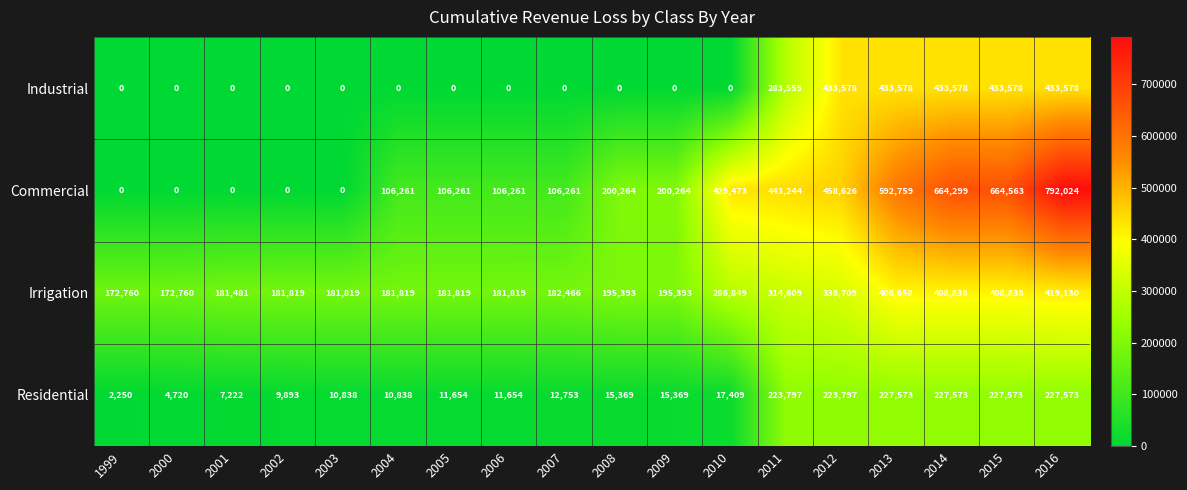

What is the total value across all series at 2000?

177480